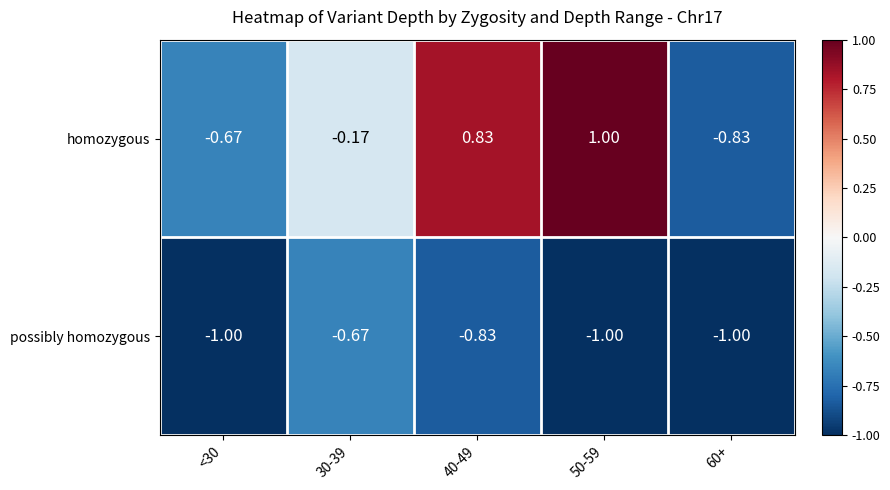

List the series in order of their overall mean, highest first.

homozygous, possibly homozygous